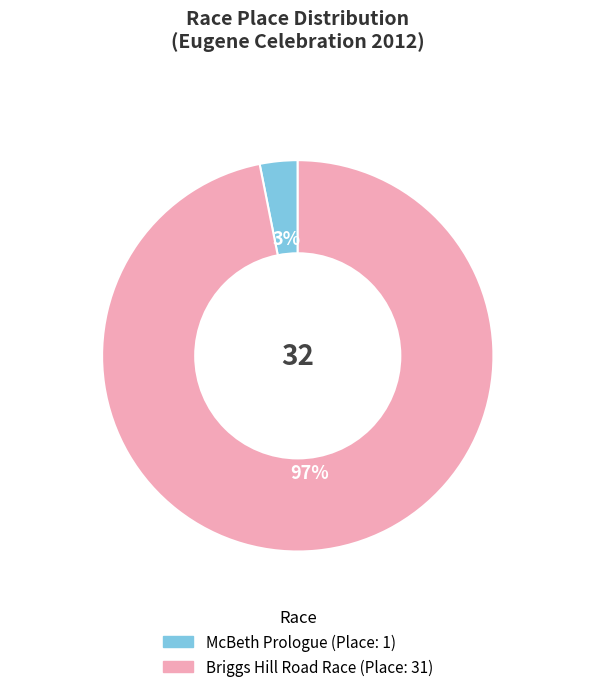

Is there any slice that represents more than half of the pie?

Yes